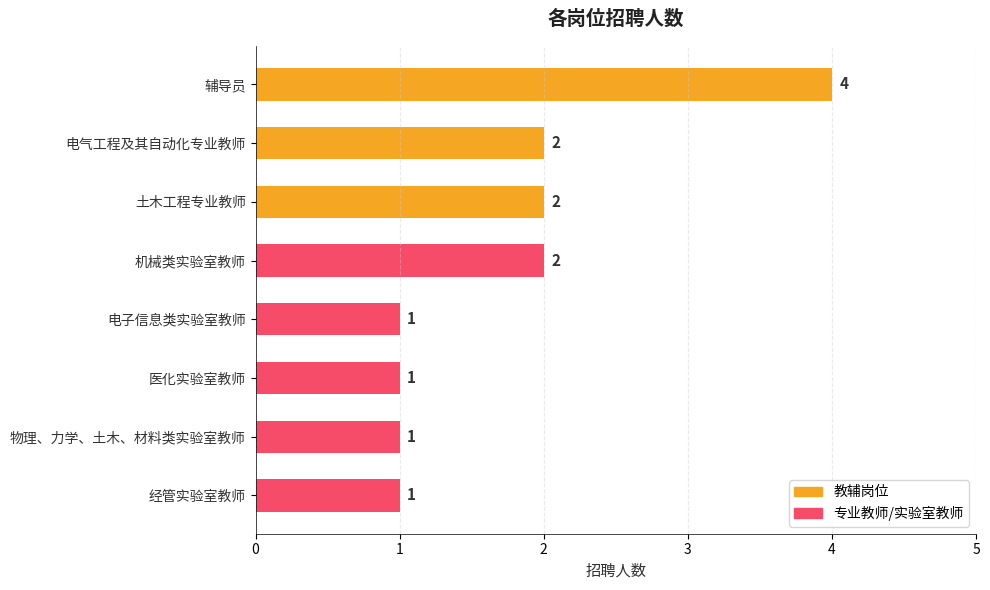

What is the difference between the second highest and second lowest values?

1